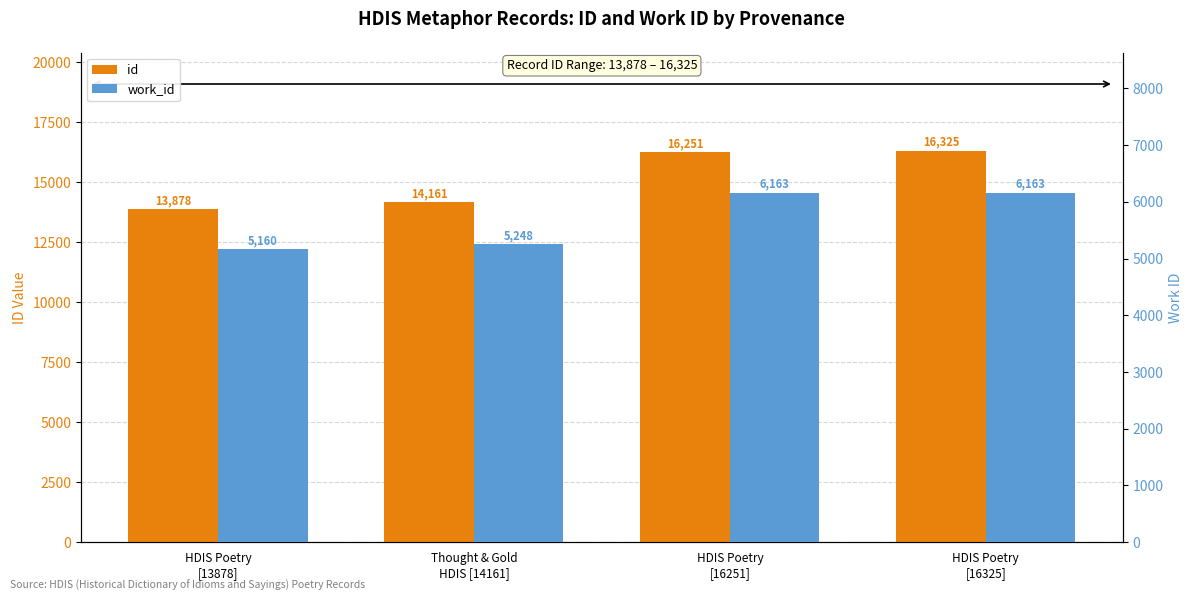

Is the value of work_id at HDIS Poetry
[16251] greater than the value of id at Thought & Gold
HDIS [14161]?

No